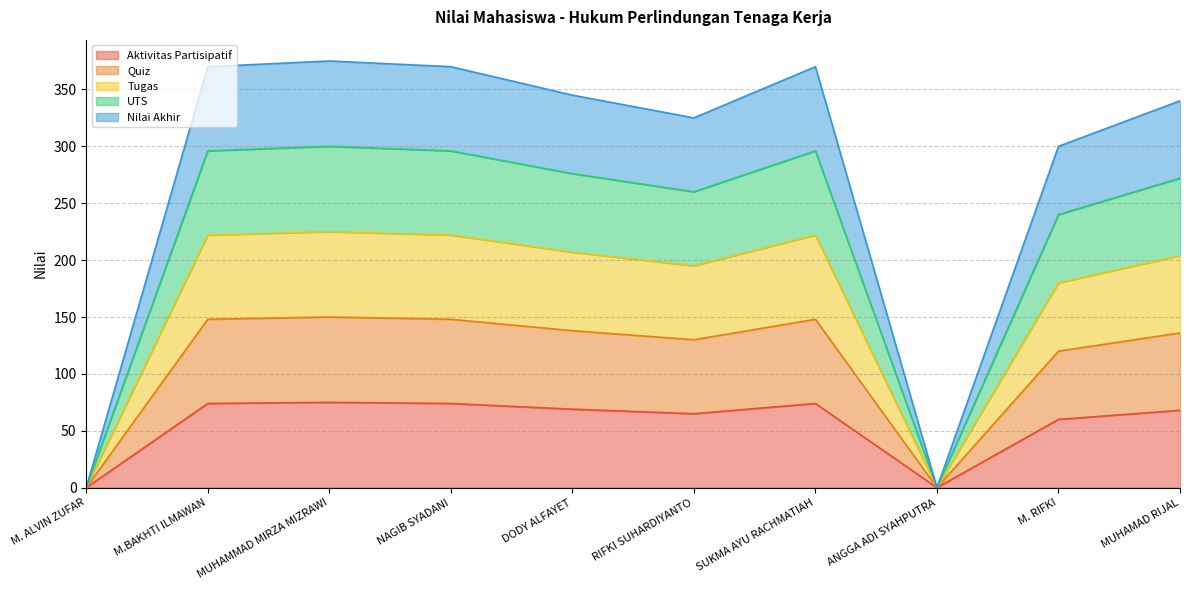

True or false: Aktivitas Partisipatif and Quiz cross at least once.

False